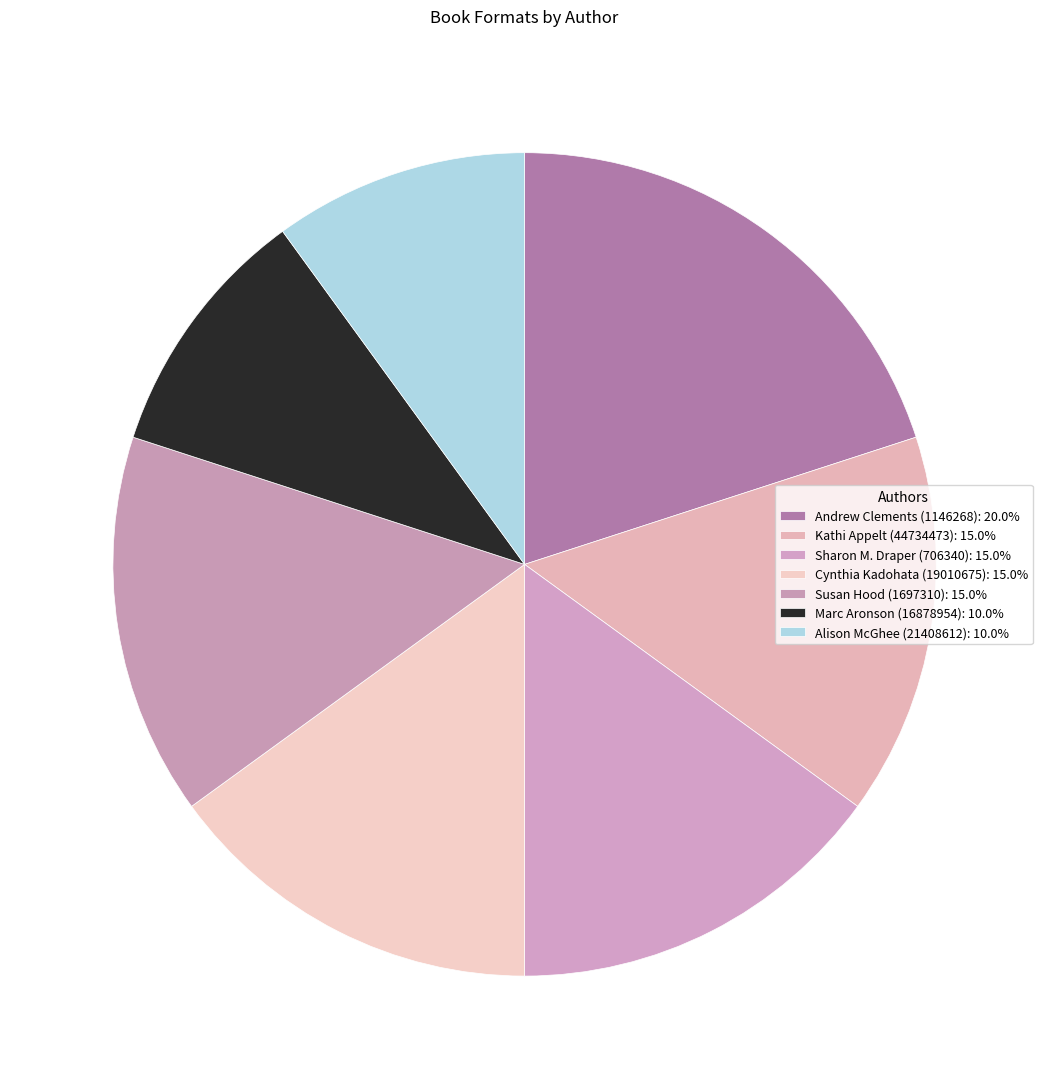

Which category has the biggest portion of the pie?

Andrew Clements (1146268)